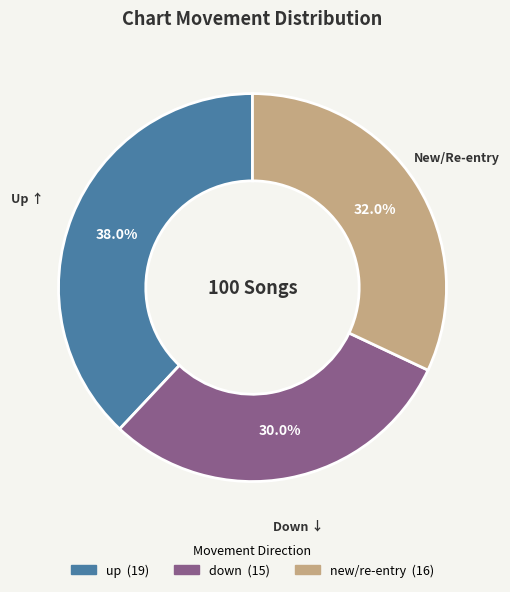

Is there any slice that represents more than half of the pie?

No